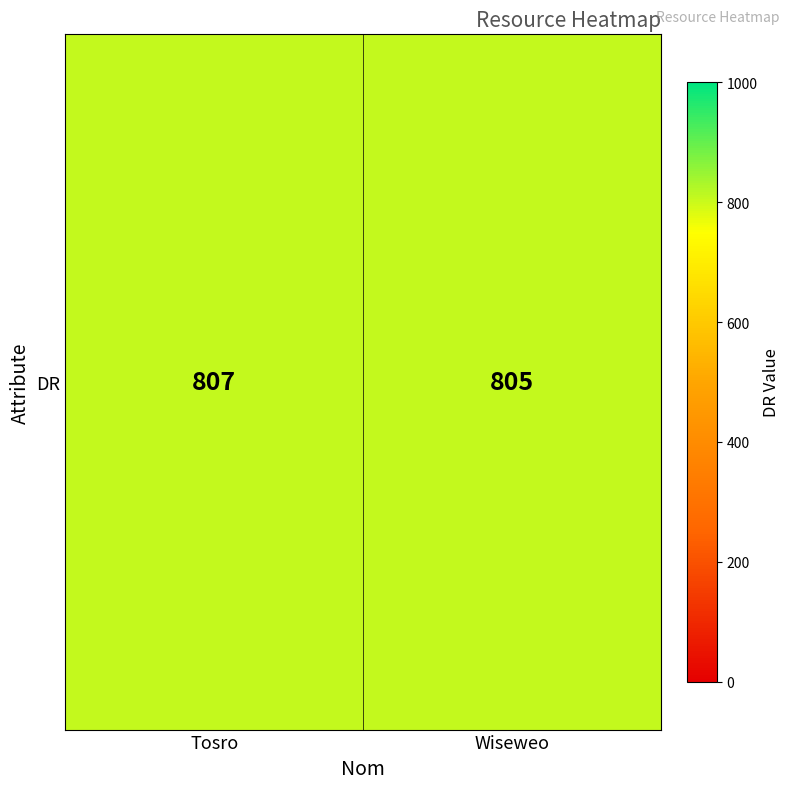

Rank the categories by value from lowest to highest.

Wiseweo, Tosro